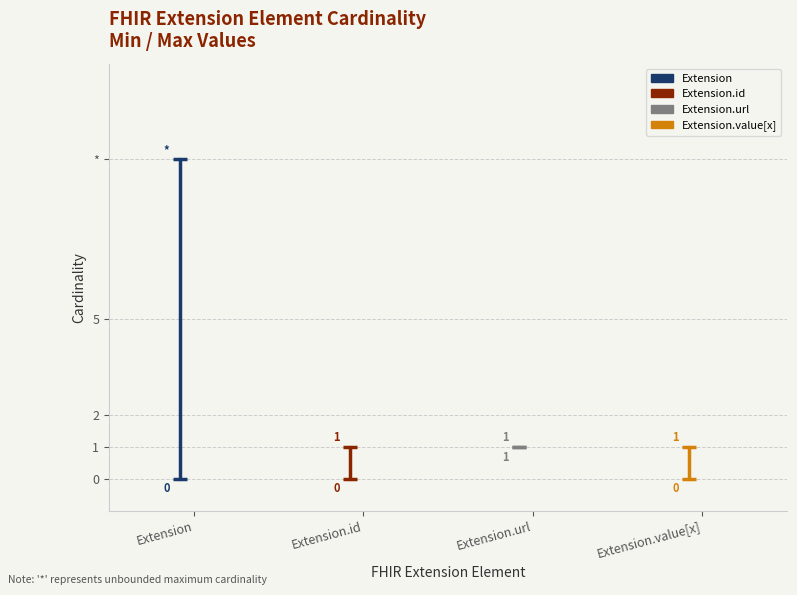

Rank the categories by Extension.id value from highest to lowest.

Extension.id, Extension